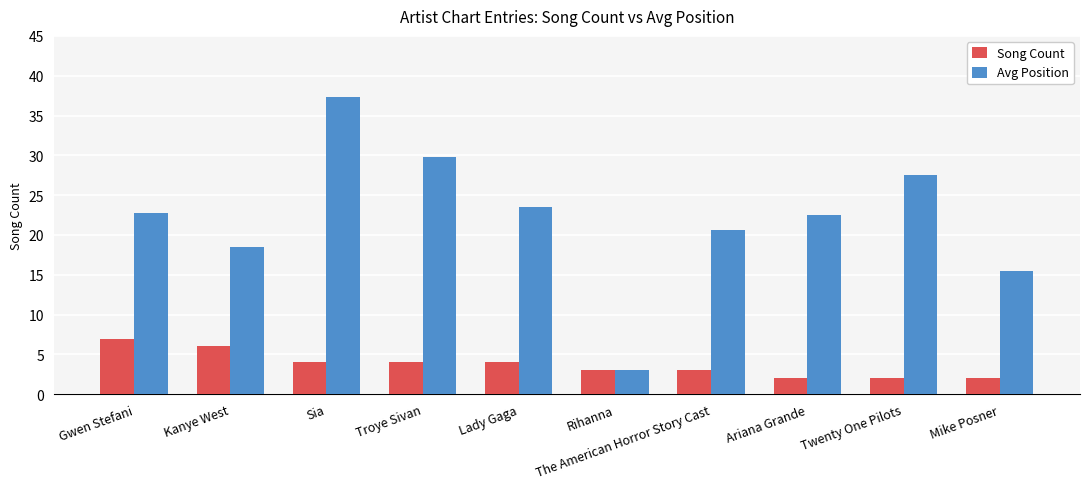

True or false: Song Count has a value of 2.0 at Mike Posner.

True